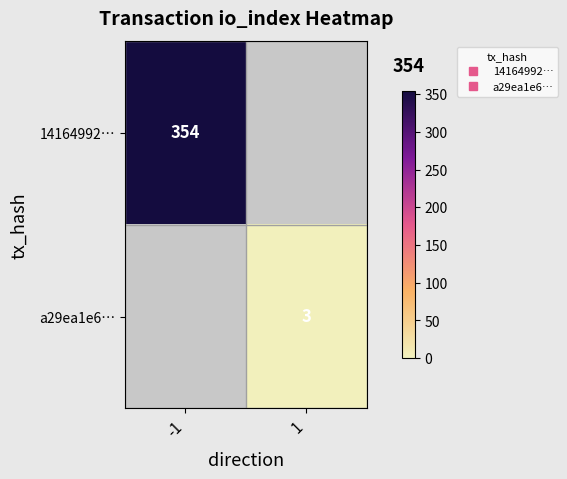

At which category does the chart reach its minimum across all series?

1